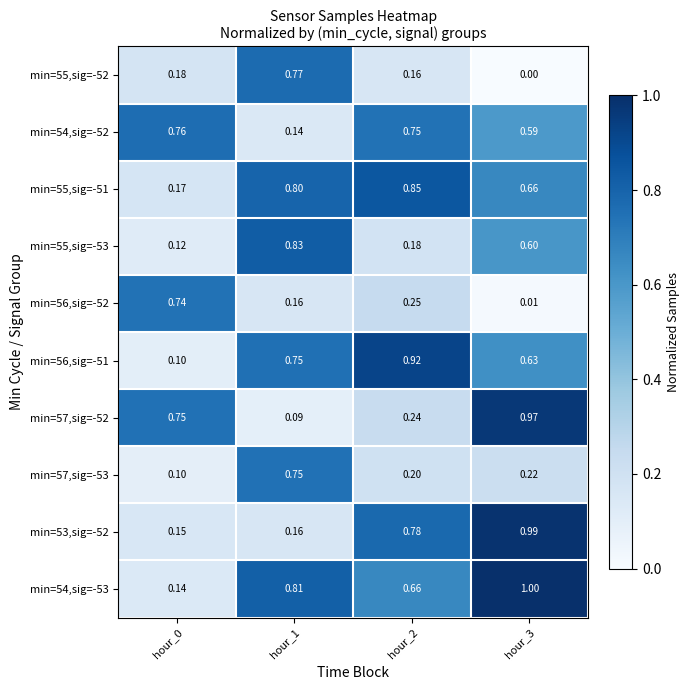

Is the value of min=53,sig=-52 at hour_2 greater than the value of min=55,sig=-52 at hour_2?

Yes